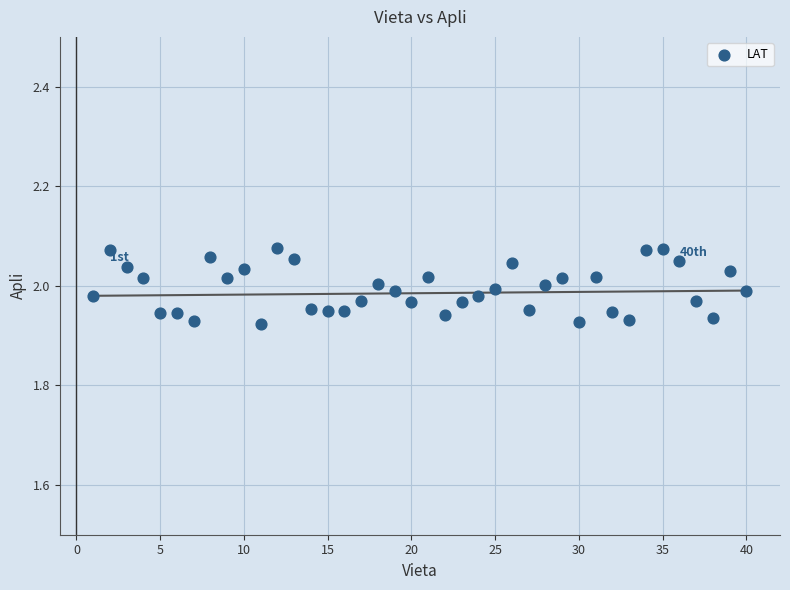

What is the range of X values (max minus min)?

39.0